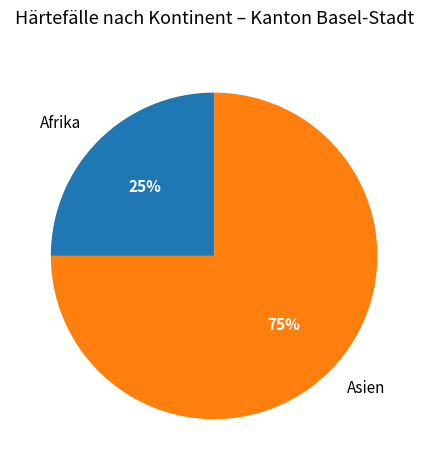

Does any single category account for the majority?

Yes